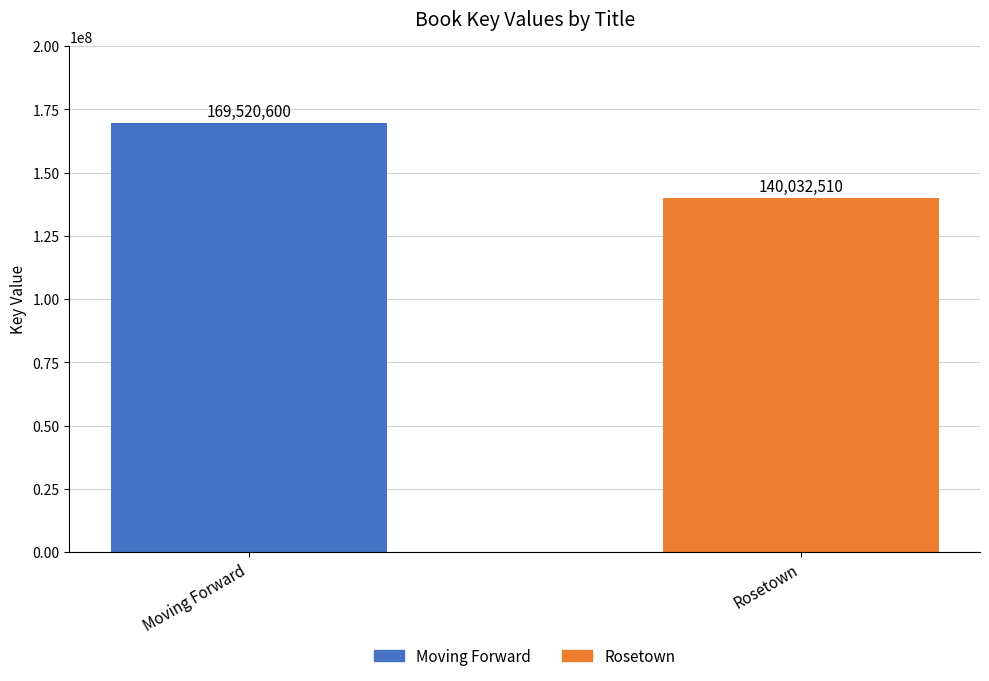

Which label corresponds to the smallest value in the chart?

Rosetown